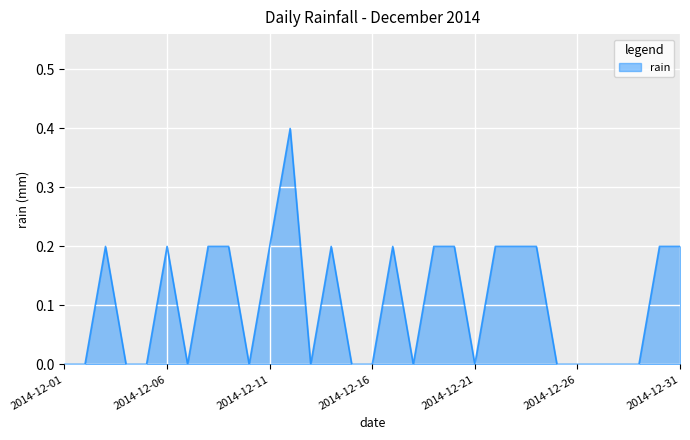

What is the maximum value shown in the chart?

0.4